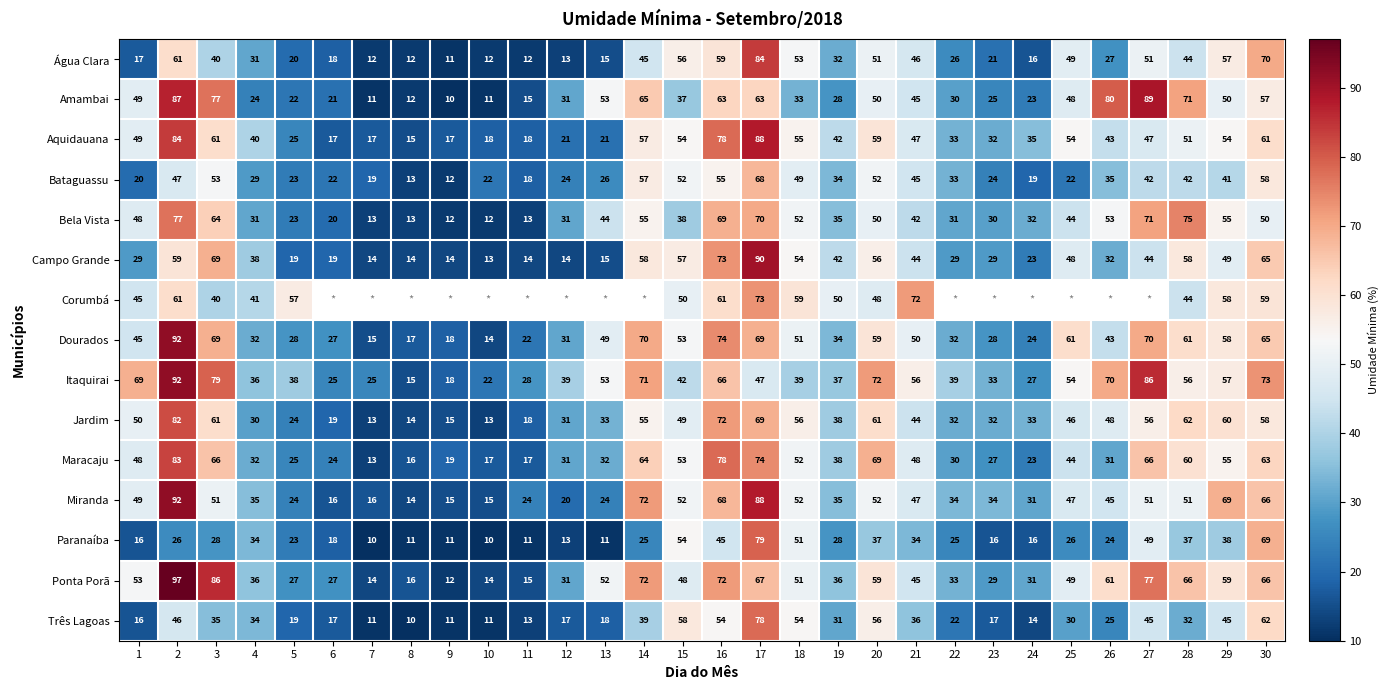

The value of Dourados at 5 is 8. True or false?

False